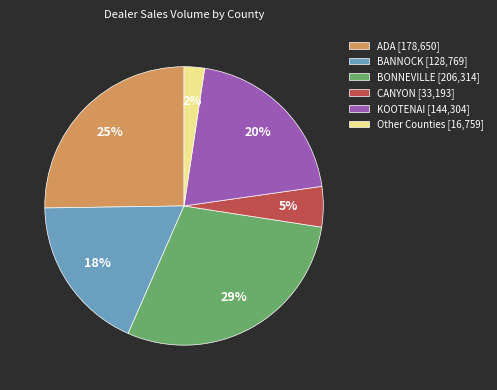

Count the number of slices in the pie.

6